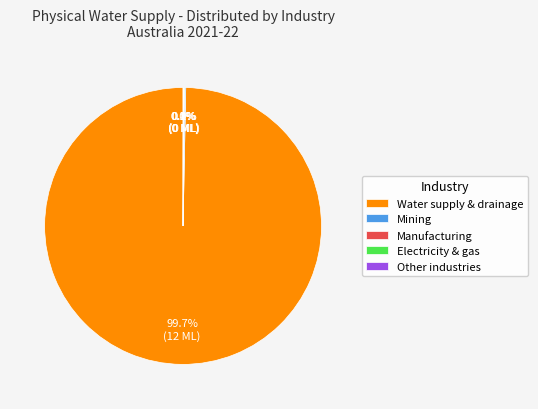

To the nearest percent, what is the difference between the largest and smallest slice percentages?

100%